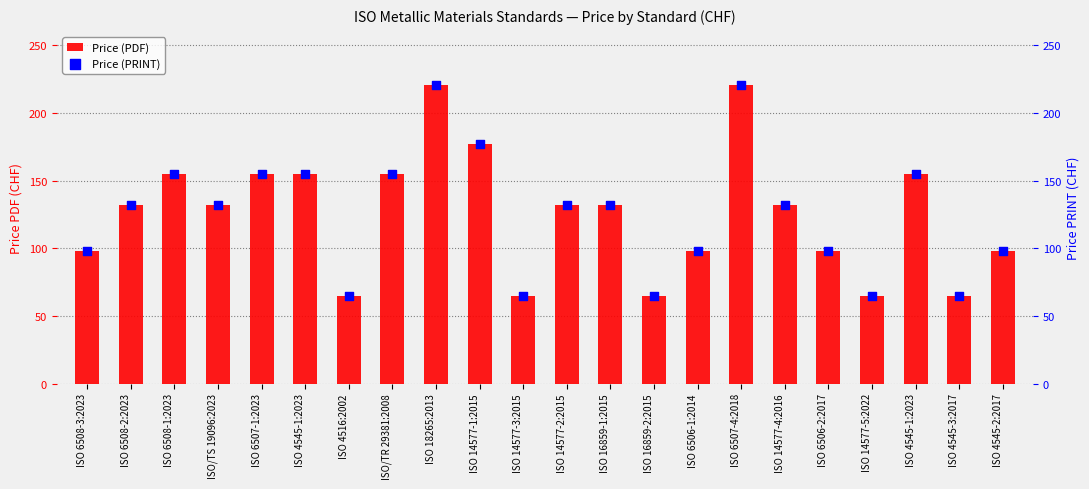

Which series reaches the maximum Y coordinate?

Price (PDF)